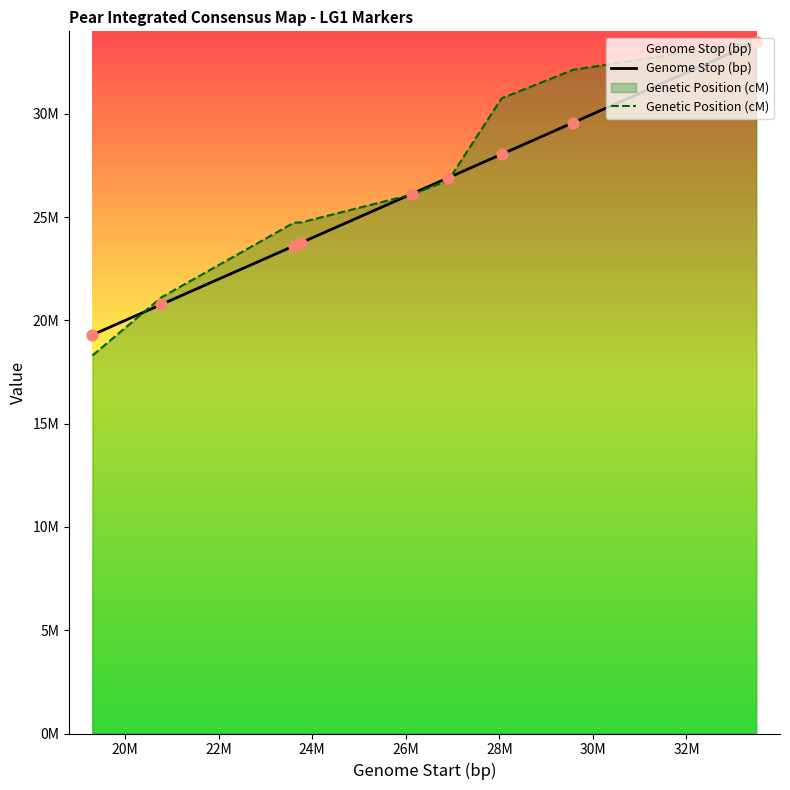

Is the value of Genetic Position (cM) at 32M greater than the value of Genome Stop (bp) at 20M?

Yes